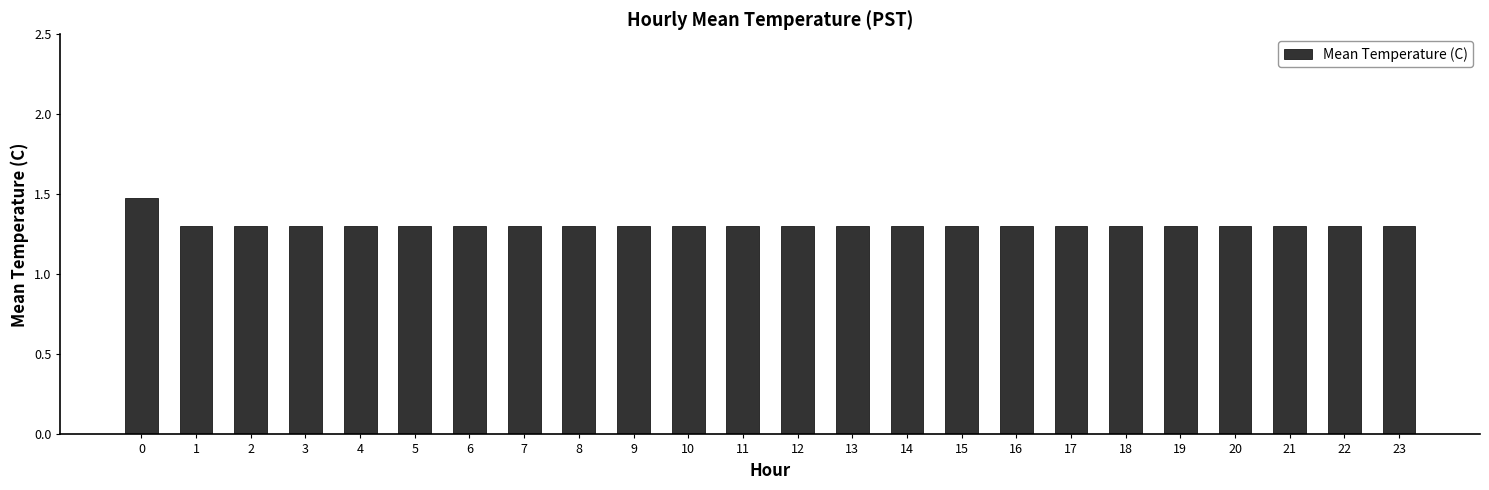

What is the minimum value shown in the chart?

1.3